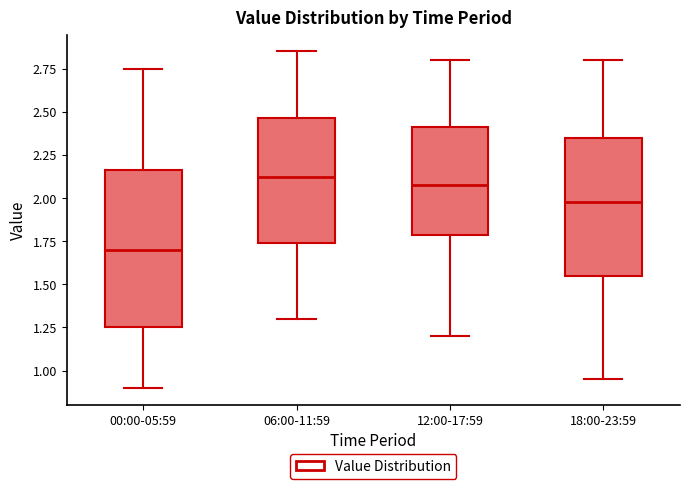

Where is the lower edge of the box for 00:00-05:59 on the y-axis? The values are not printed on the chart, so give them approximately, as read against the axis.

1.25